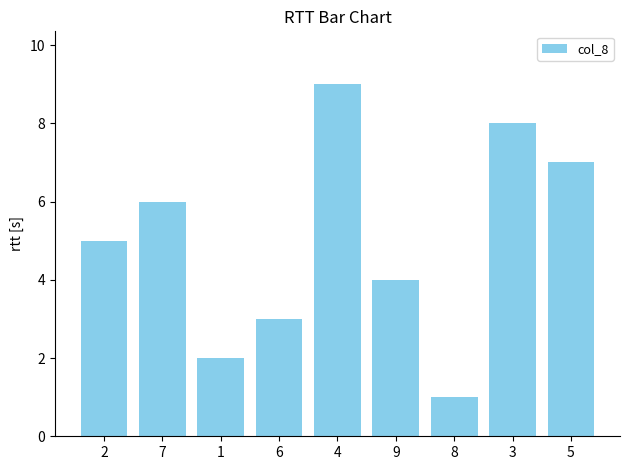

What is the change in value from 4 to 5?

-2